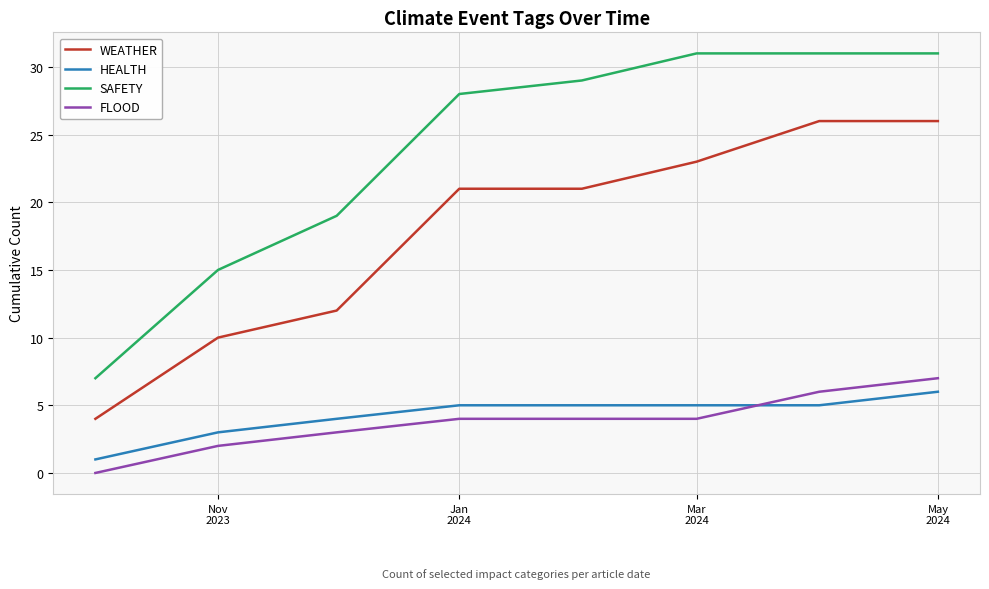

Which series has the largest total across all categories?

SAFETY